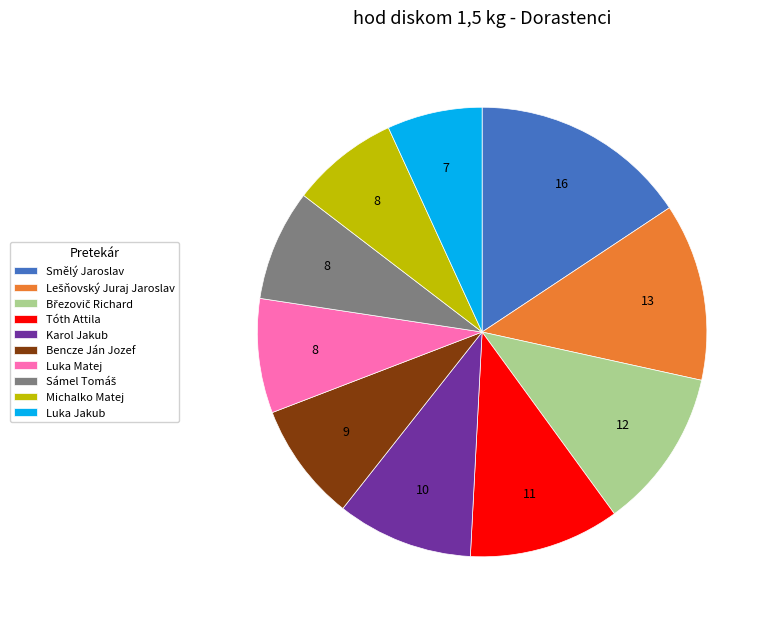

Combined, do Luka Jakub and Karol Jakub account for over 50%?

No